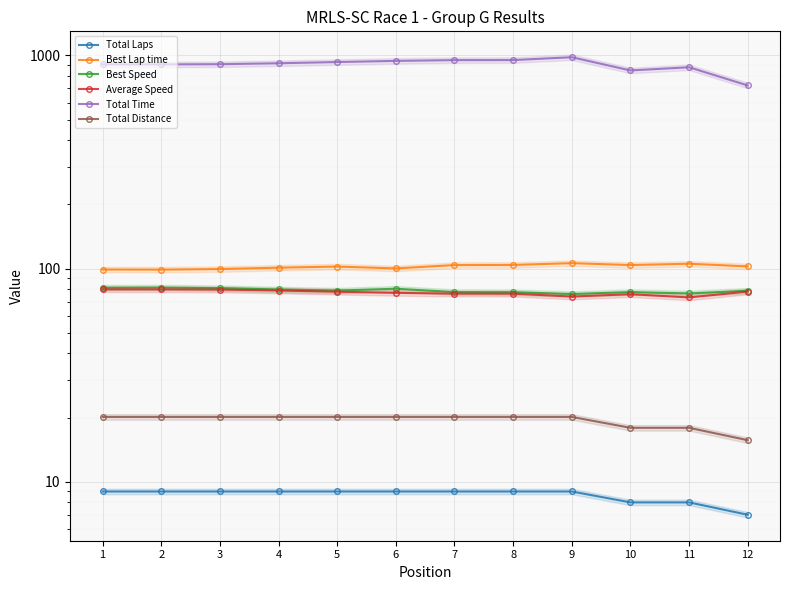

What value does the Average Speed series have at 7?

76.3